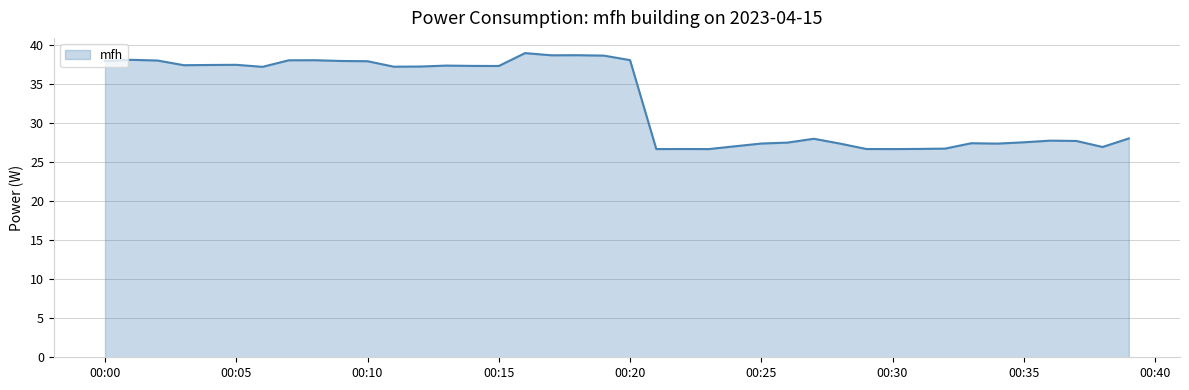

What is the minimum value shown in the chart?

26.7